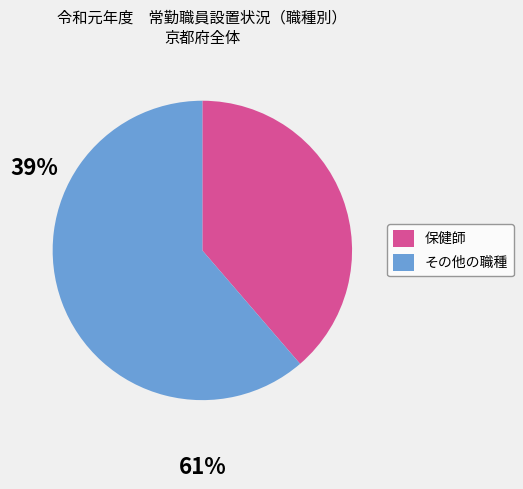

Is there a majority slice in this chart?

Yes